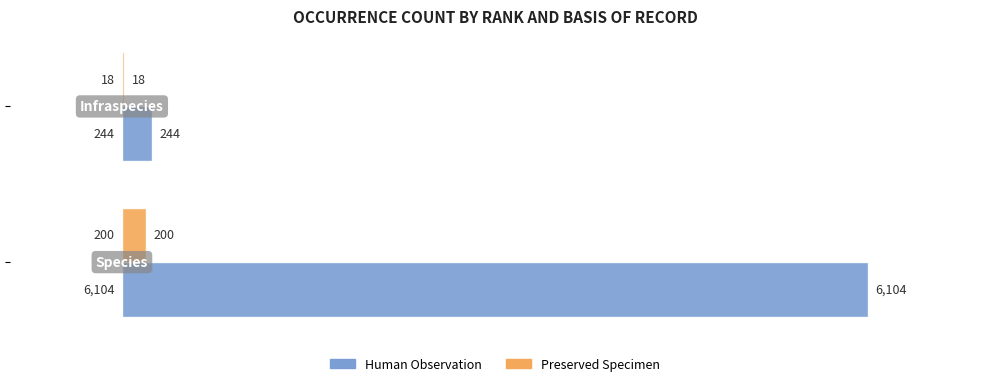

What is the greatest value displayed?

6104